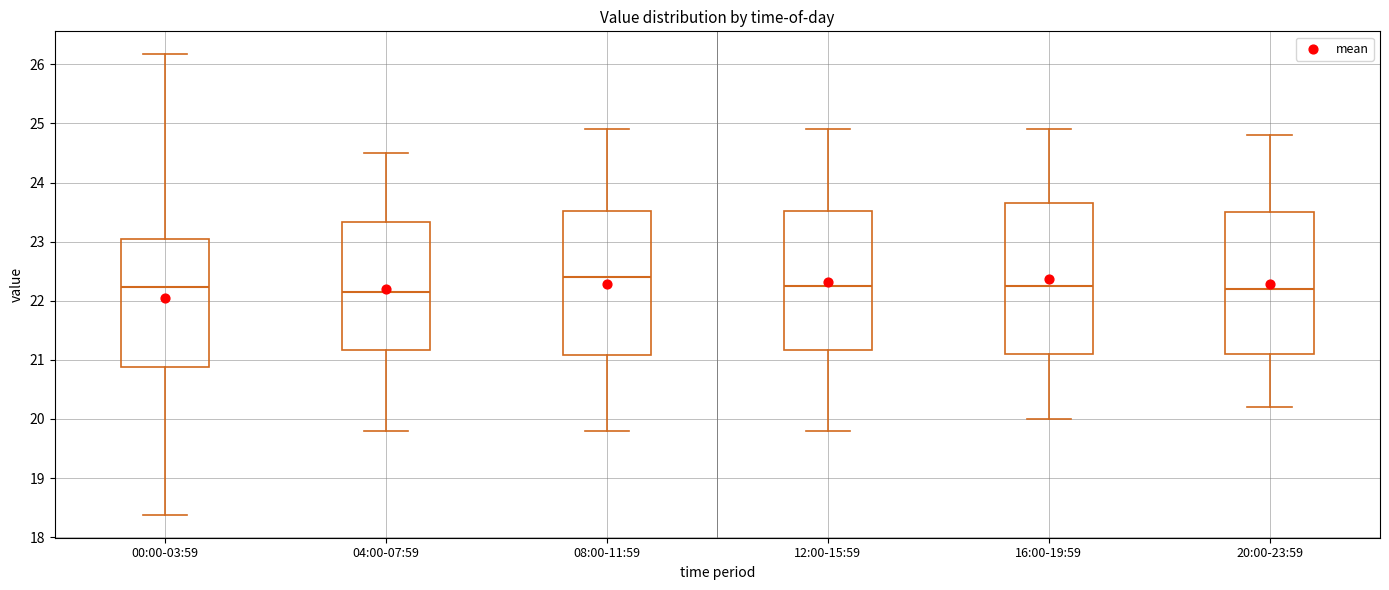

Where is the upper edge of the box for 00:00-03:59 on the y-axis? The values are not printed on the chart, so give them approximately, as read against the axis.

23.0